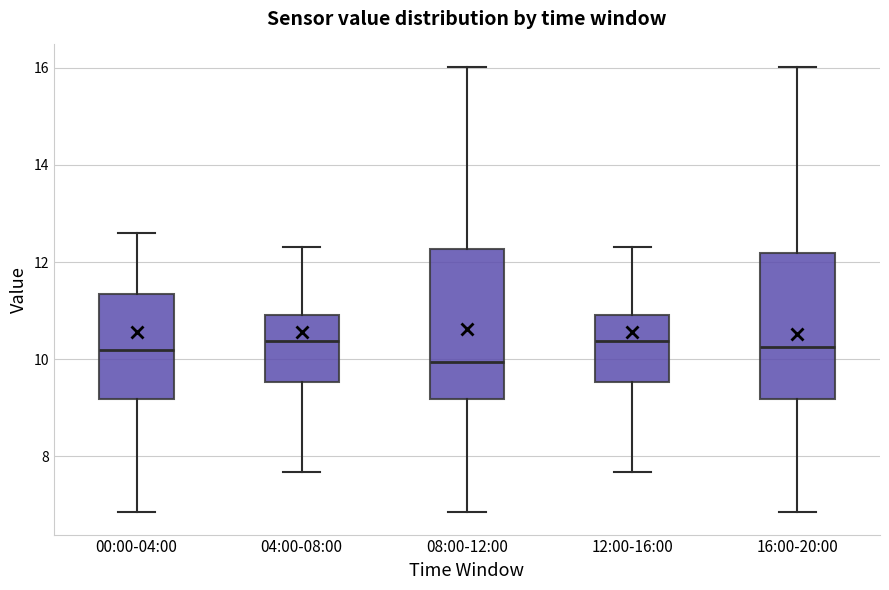

Reading left to right, read every box against the y-axis: the position of its median line, the range the box covers, and the ends of its whiskers. The values are not printed on the chart, so give them approximately, as read against the axis.

00:00-04:00: median 10.2, box 9.2 to 11.4, whiskers 6.8 to 12.6
04:00-08:00: median 10.4, box 9.6 to 11.0, whiskers 7.6 to 12.4
08:00-12:00: median 10.0, box 9.2 to 12.2, whiskers 6.8 to 16.0
12:00-16:00: median 10.4, box 9.6 to 11.0, whiskers 7.6 to 12.4
16:00-20:00: median 10.2, box 9.2 to 12.2, whiskers 6.8 to 16.0